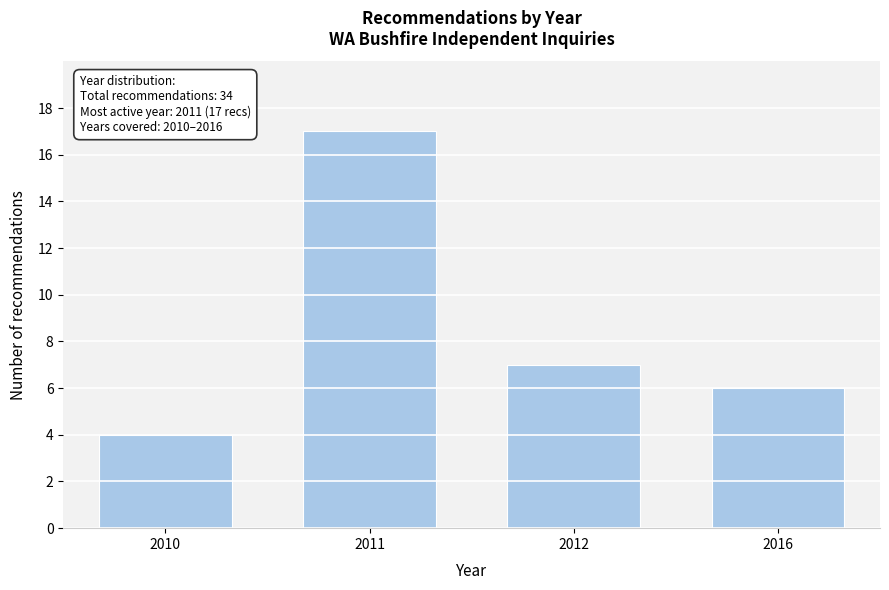

Reading right to left, list all the values displayed in this chart.

2016=6	2012=7	2011=17	2010=4